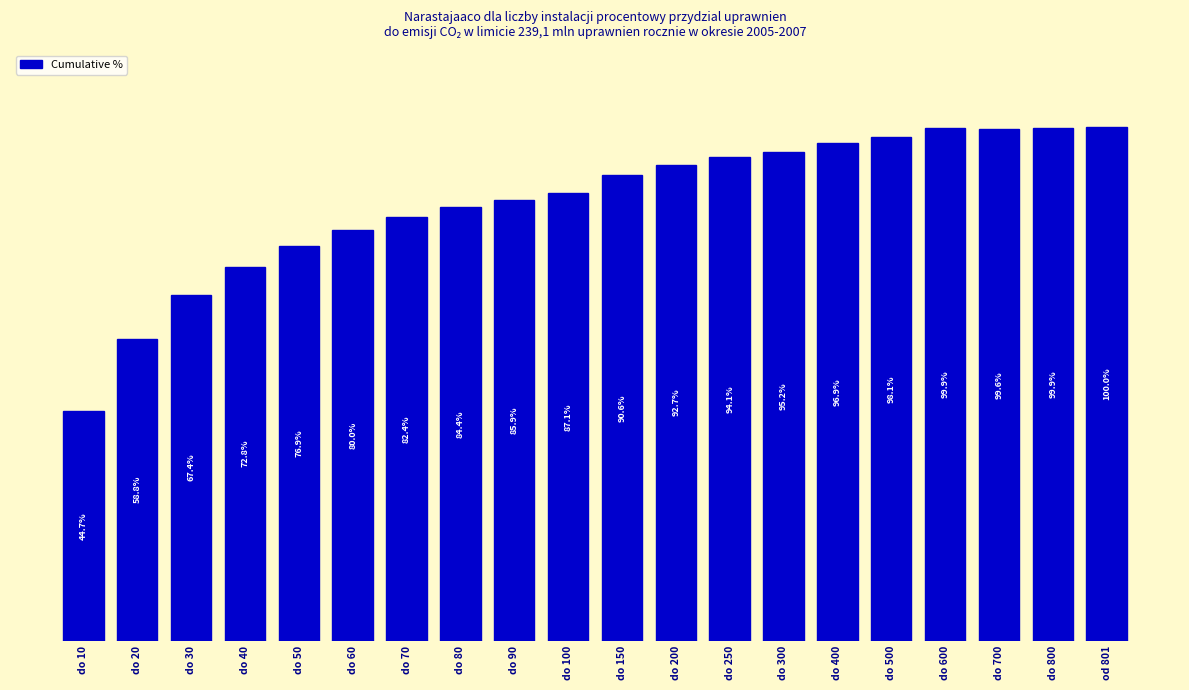

Between do 20 and do 200, which is larger?

do 200